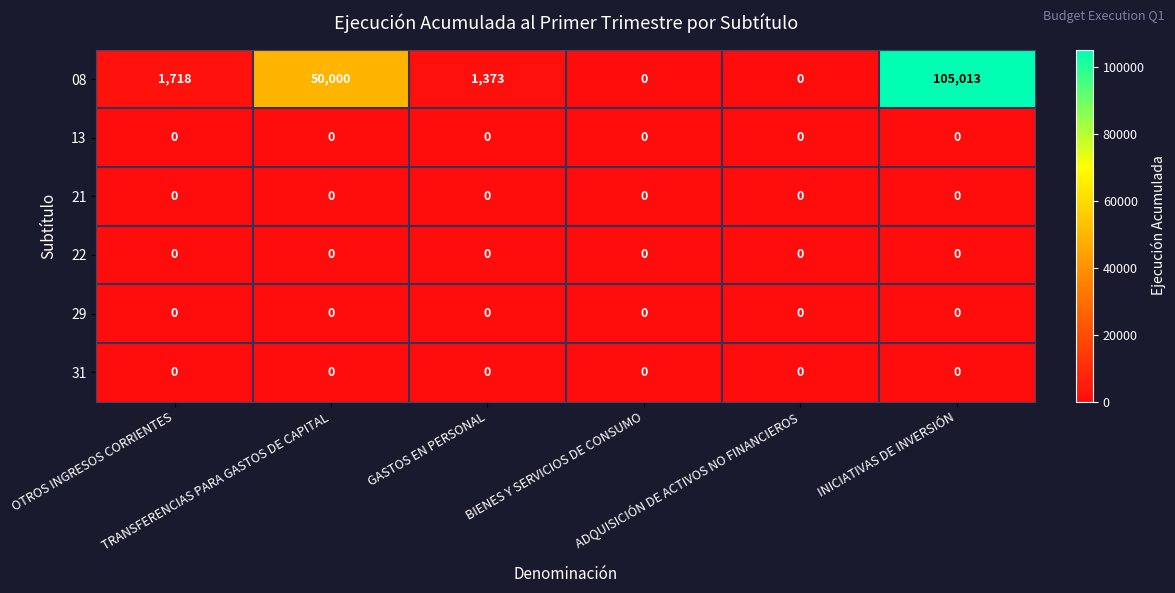

Which series has the widest spread of values?

08